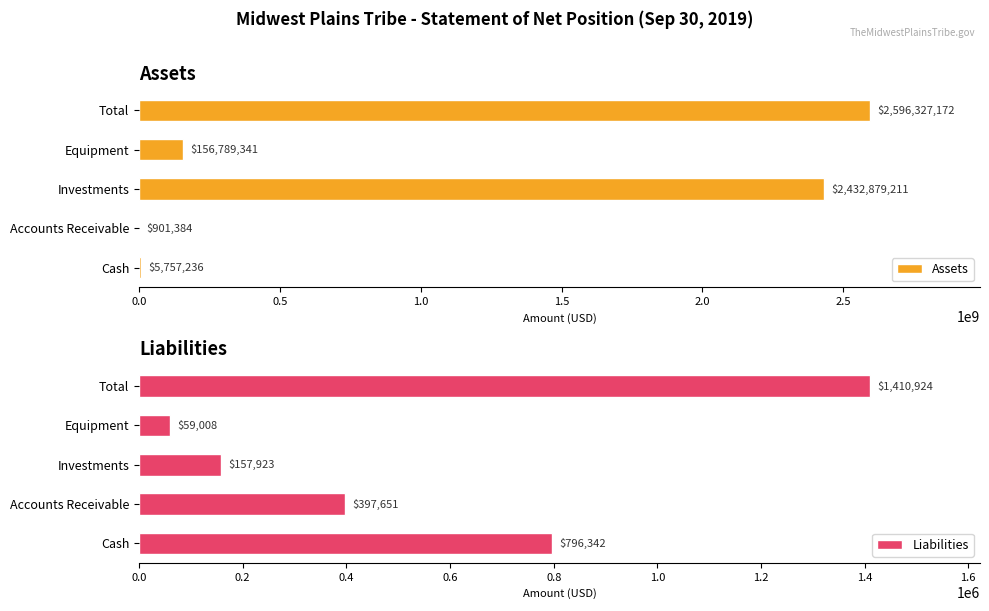

Where is Assets nearest to the value 1298614278?

Investments